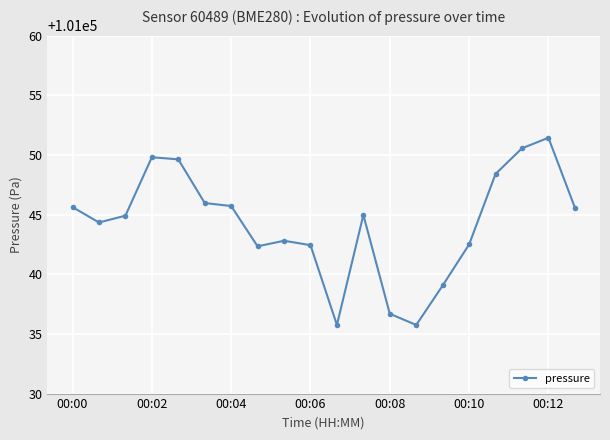

What is the value of the 14th point from the left?

101035.8